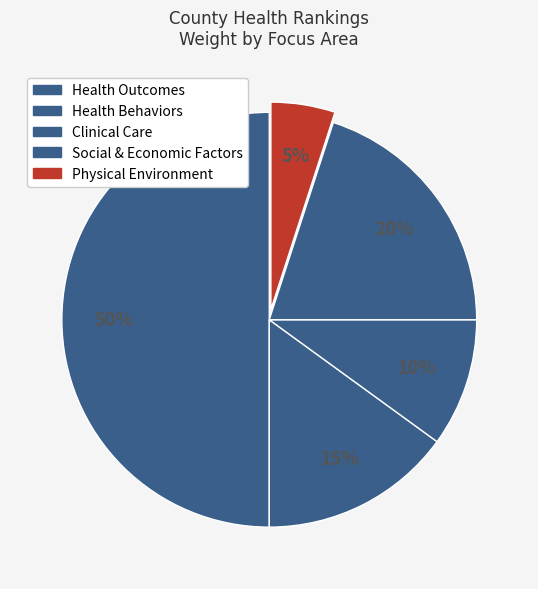

How many slices are in this pie chart?

5